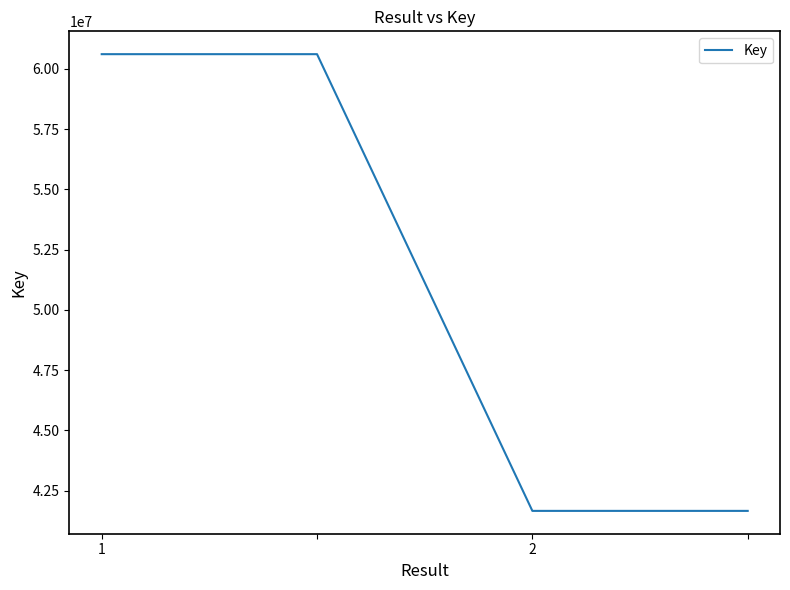

What is the difference between the second highest and second lowest values?

18949507